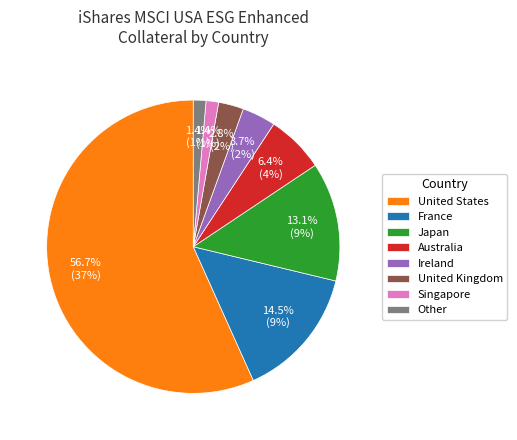

To the nearest percent, what is the combined percentage of Singapore and Japan?

15%